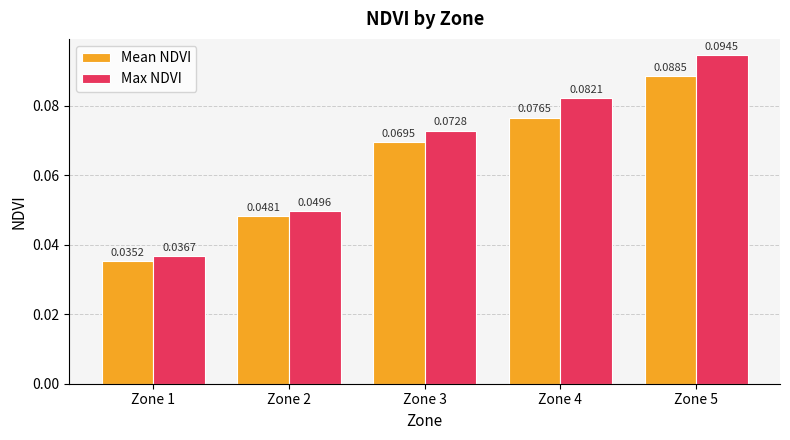

Rank the series by their average value, from lowest to highest.

Mean NDVI, Max NDVI